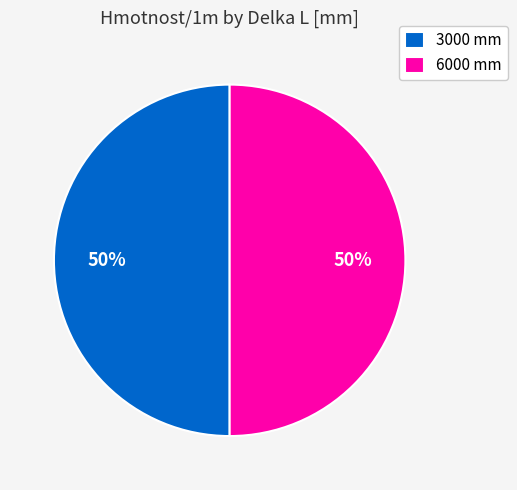

Approximately how many times larger is the value at 3000 mm compared to 6000 mm?

1.0